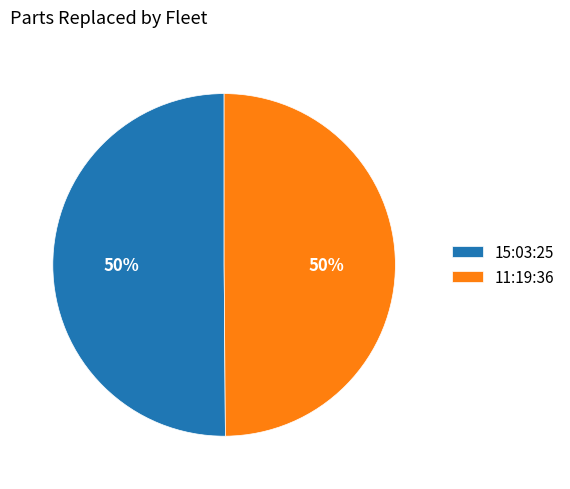

Count the number of slices in the pie.

2